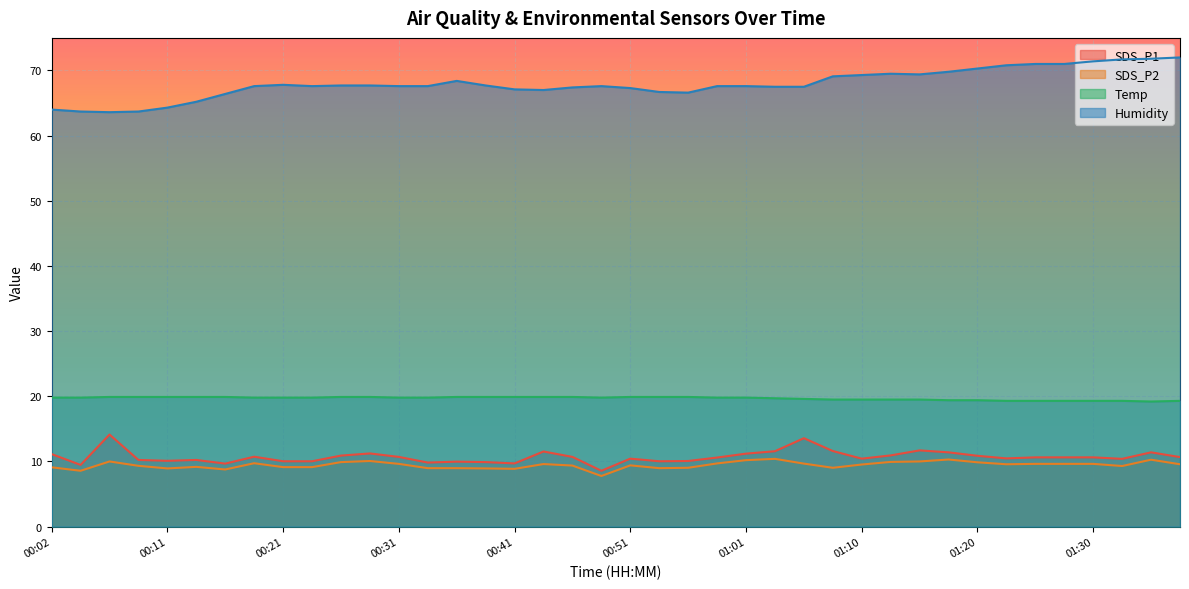

Between 01:13 and 01:38, which series saw the biggest shift?

Humidity